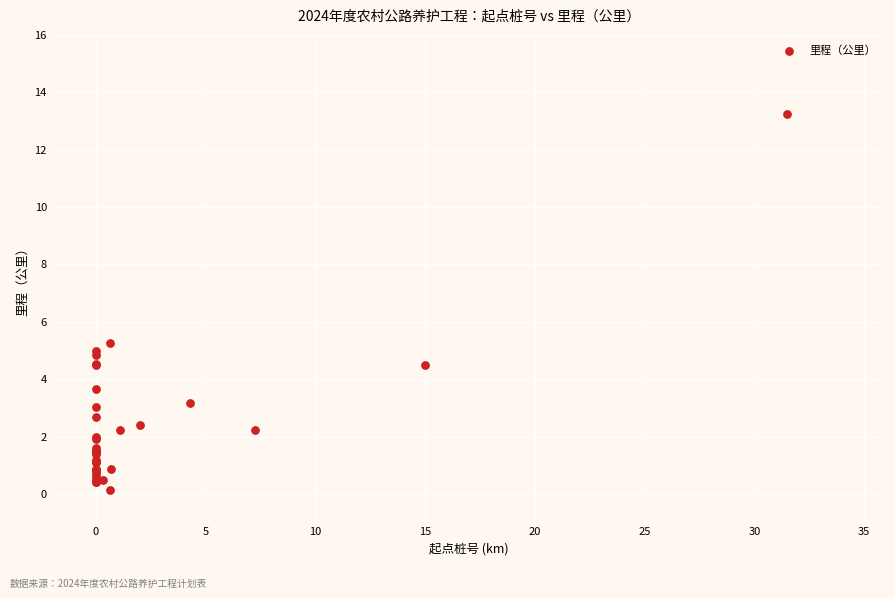

What Y value in the scatter plot is closest to 6?

5.3